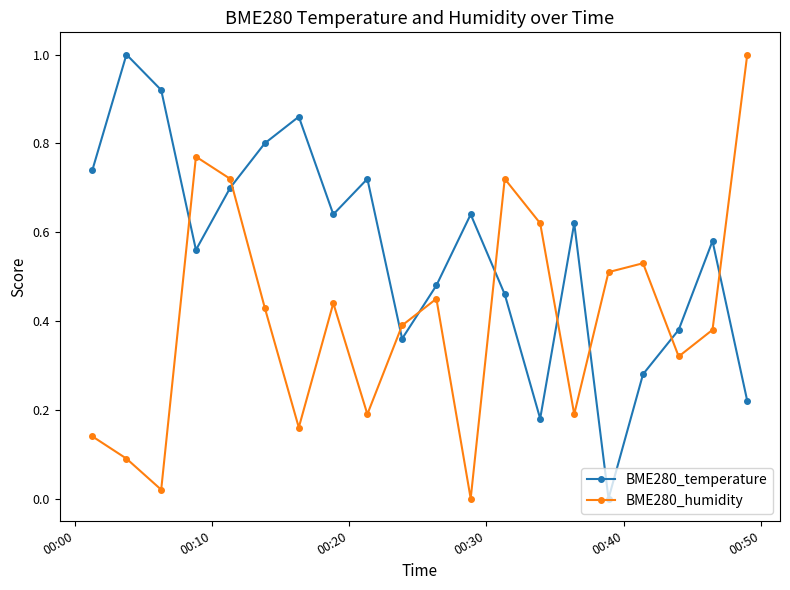

List the series in order of their overall mean, lowest first.

BME280_humidity, BME280_temperature